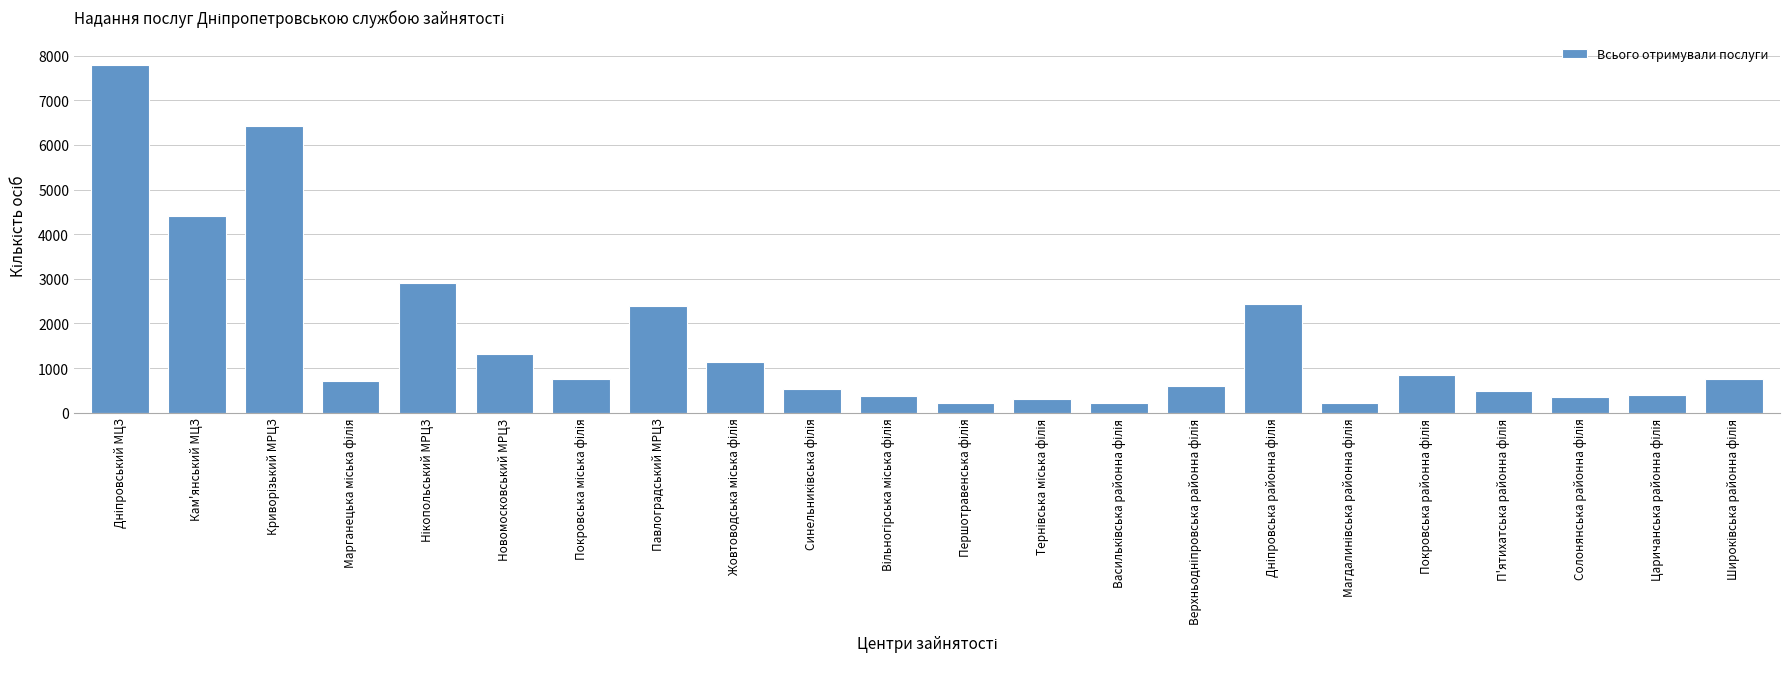

Does the chart contain any negative values?

No